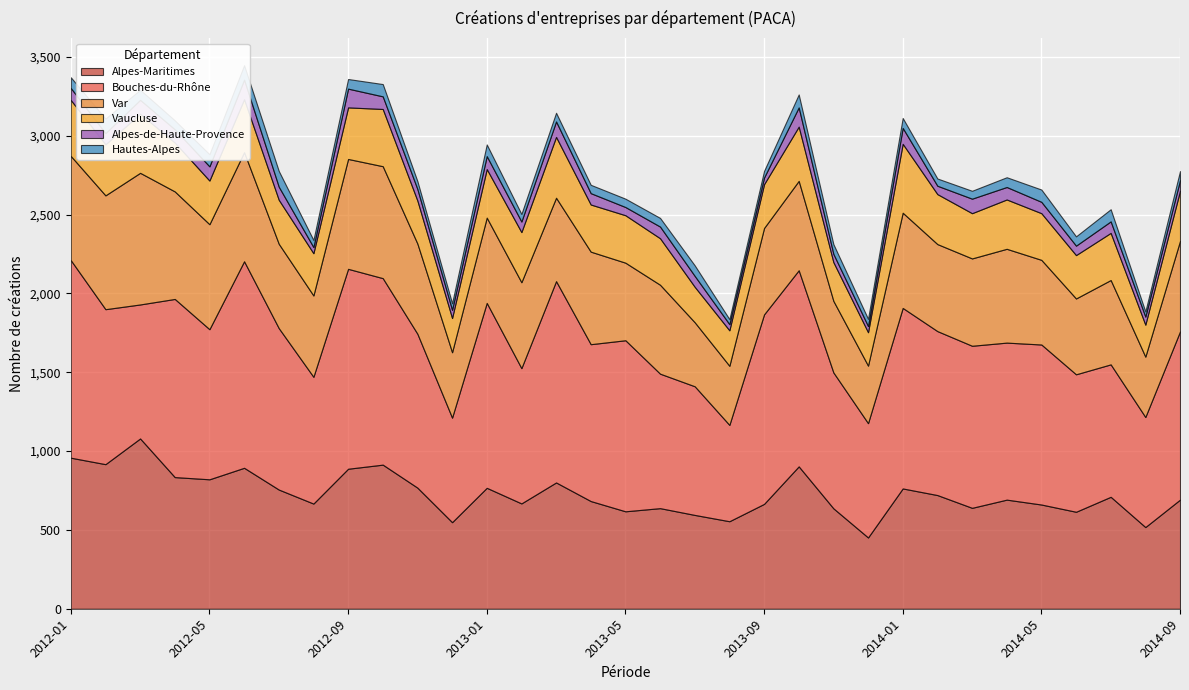

In Alpes-Maritimes, how many points are higher than both neighbors (excluding endpoints)?

10